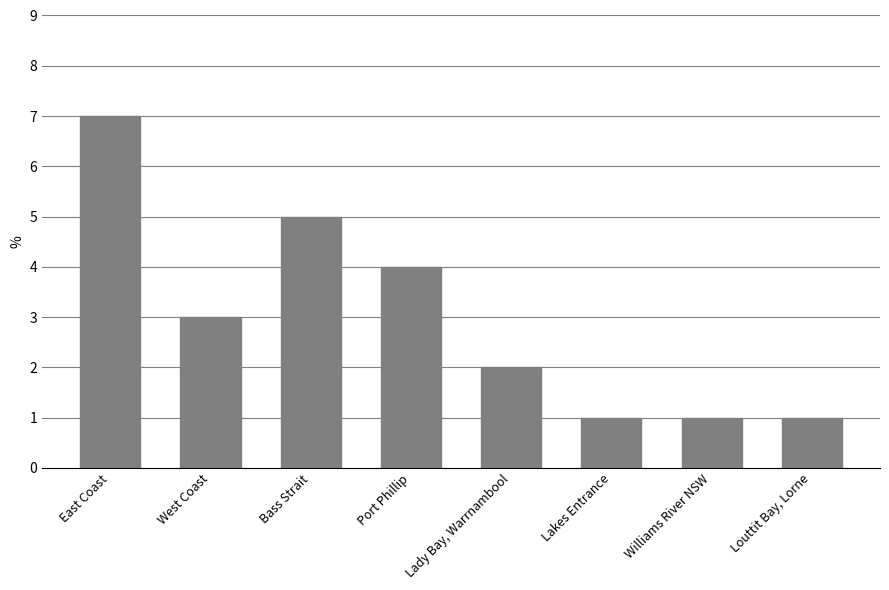

Is it true that the value at Port Phillip is 4?

True